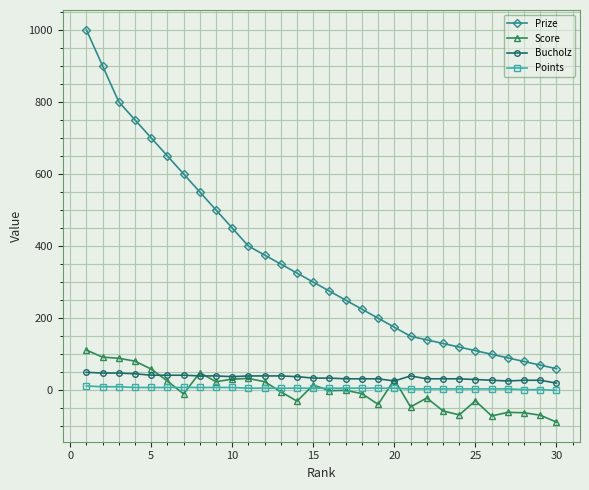

What is the greatest value displayed?

1000